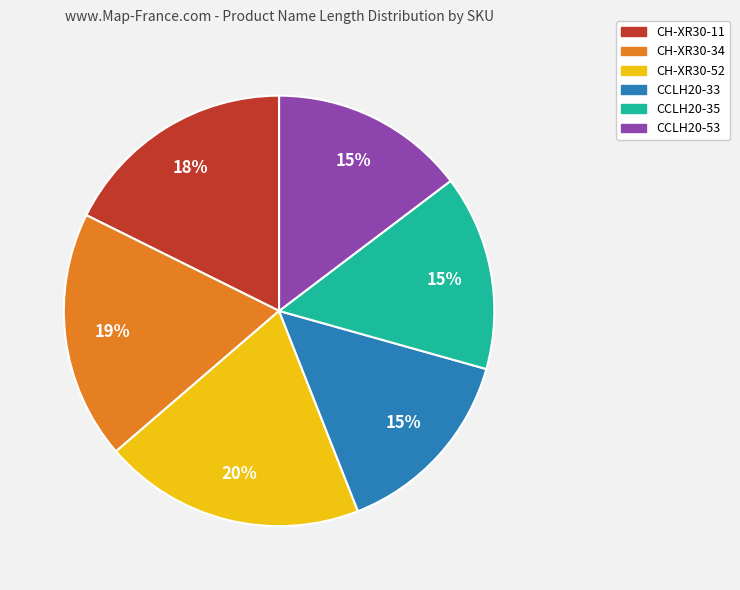

Approximately how many times larger is the value at CCLH20-53 compared to CH-XR30-11?

0.8